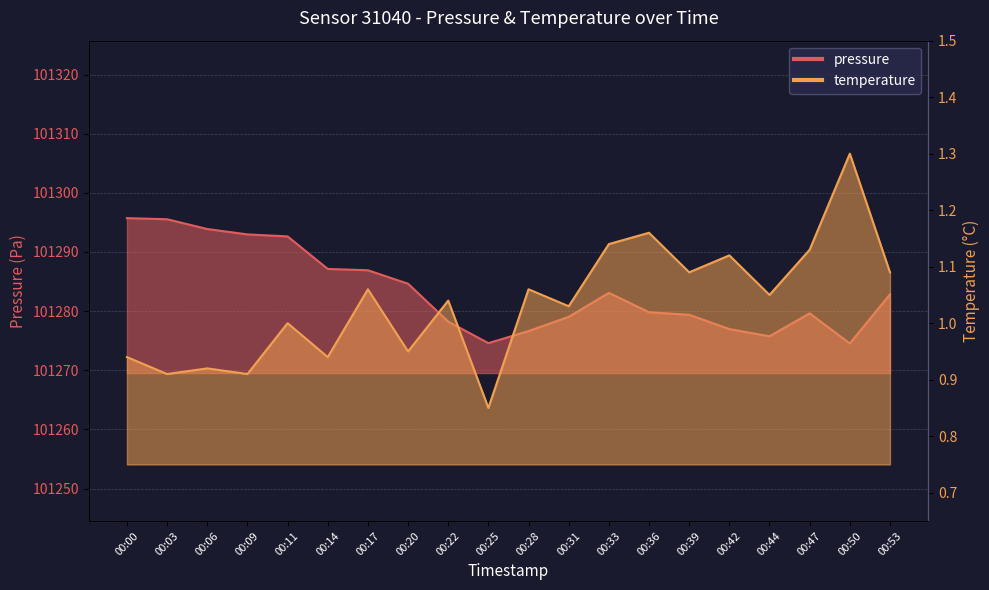

At which category is the sum across all series the highest?

00:00